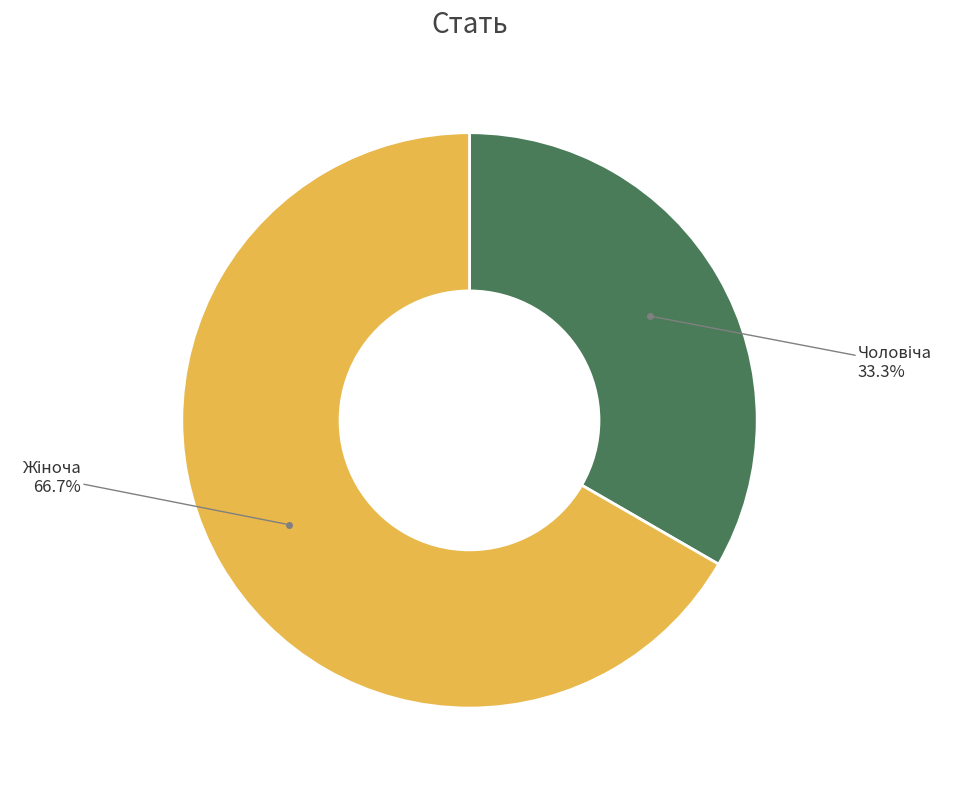

Is there any slice that represents more than half of the pie?

Yes